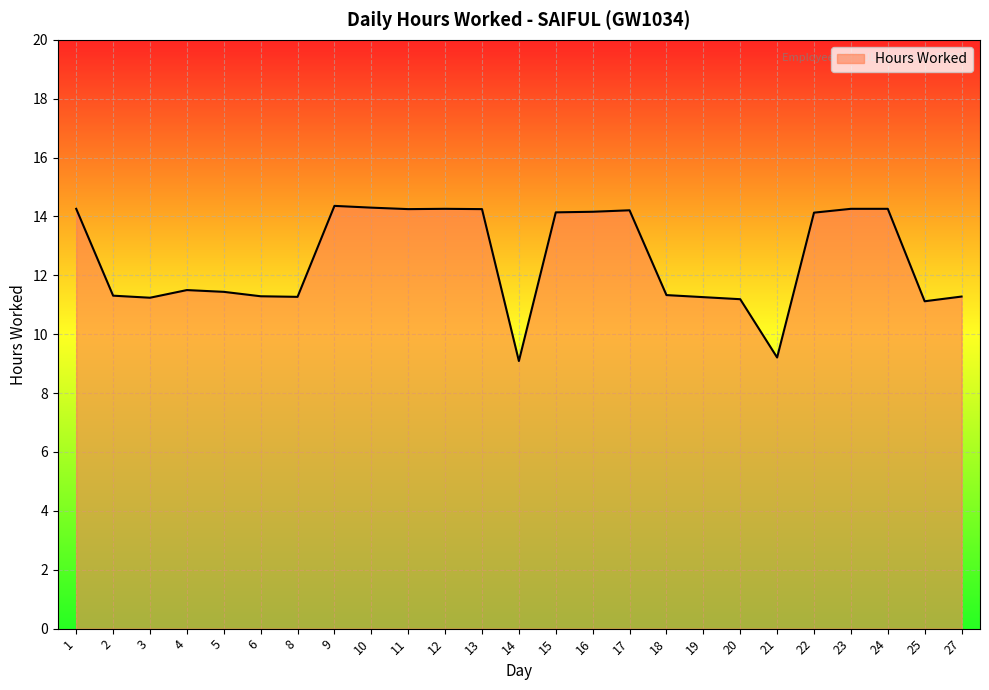

Count the number of values greater than 11.

23